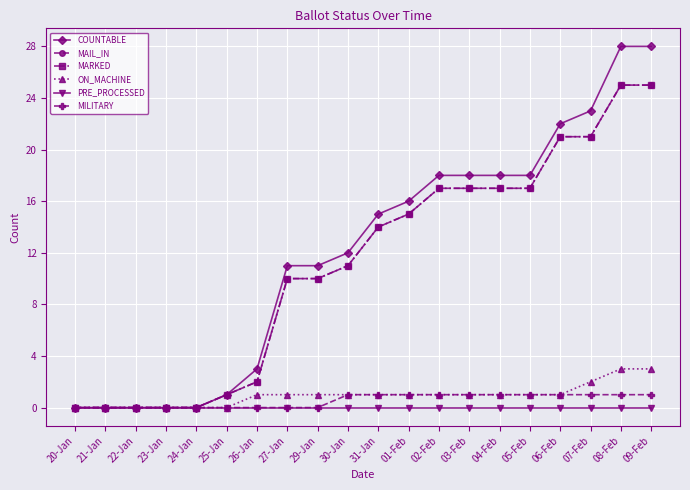

Which series has the widest spread of values?

COUNTABLE